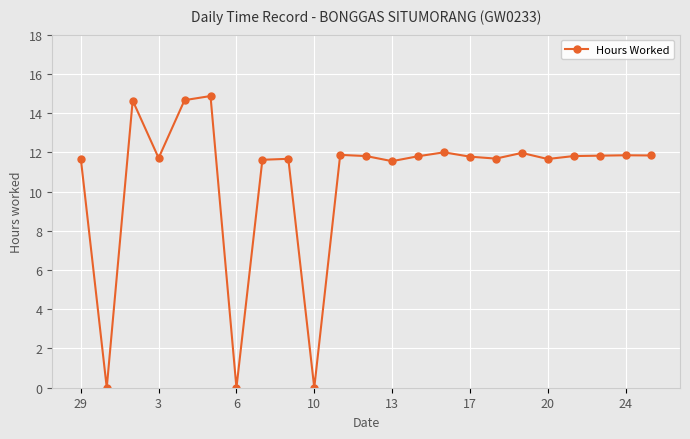

What is the maximum value shown in the chart?

14.9